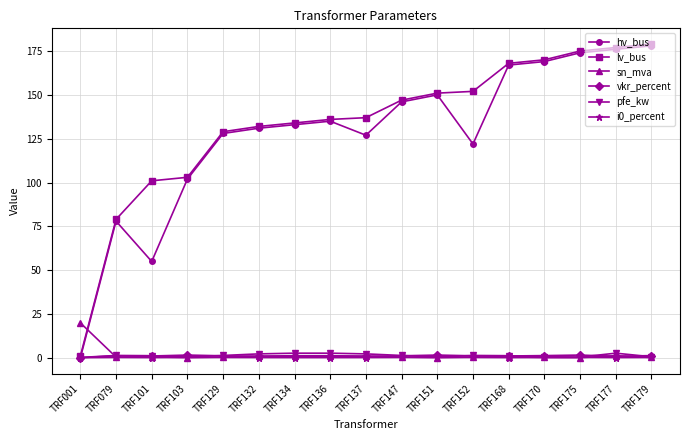

Which series changed the most between TRF101 and TRF175?

hv_bus